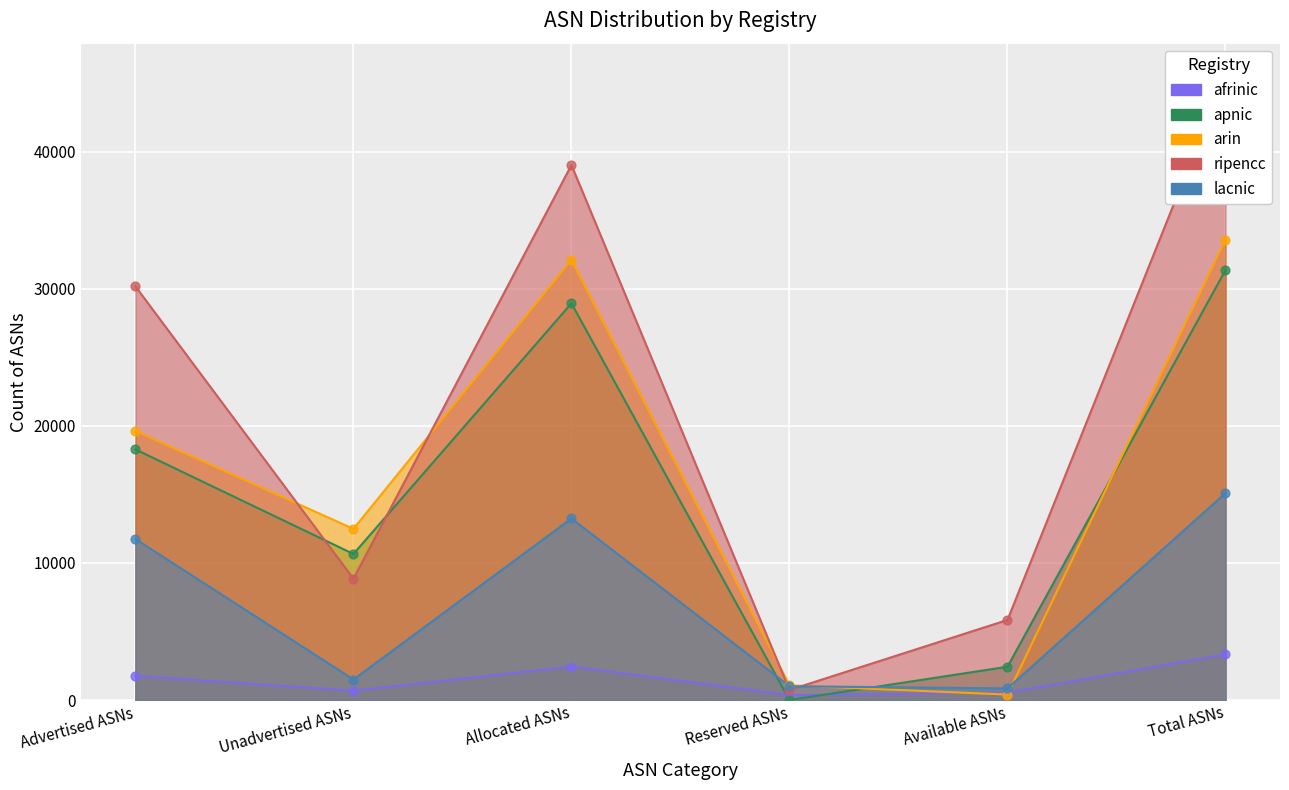

Which series reaches the minimum Y coordinate?

apnic